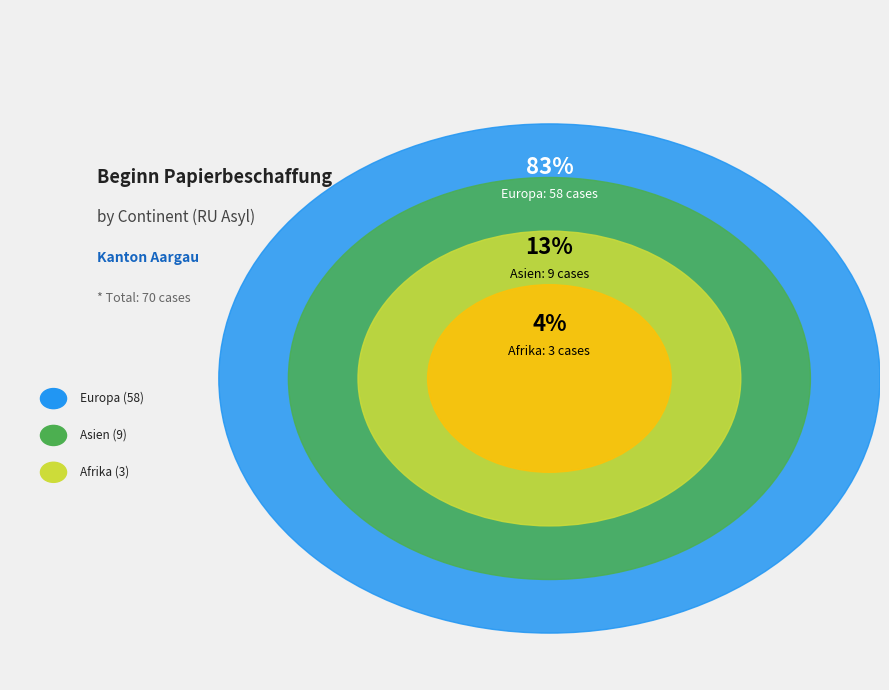

Do Asien and Europa together represent more than half of the pie?

Yes